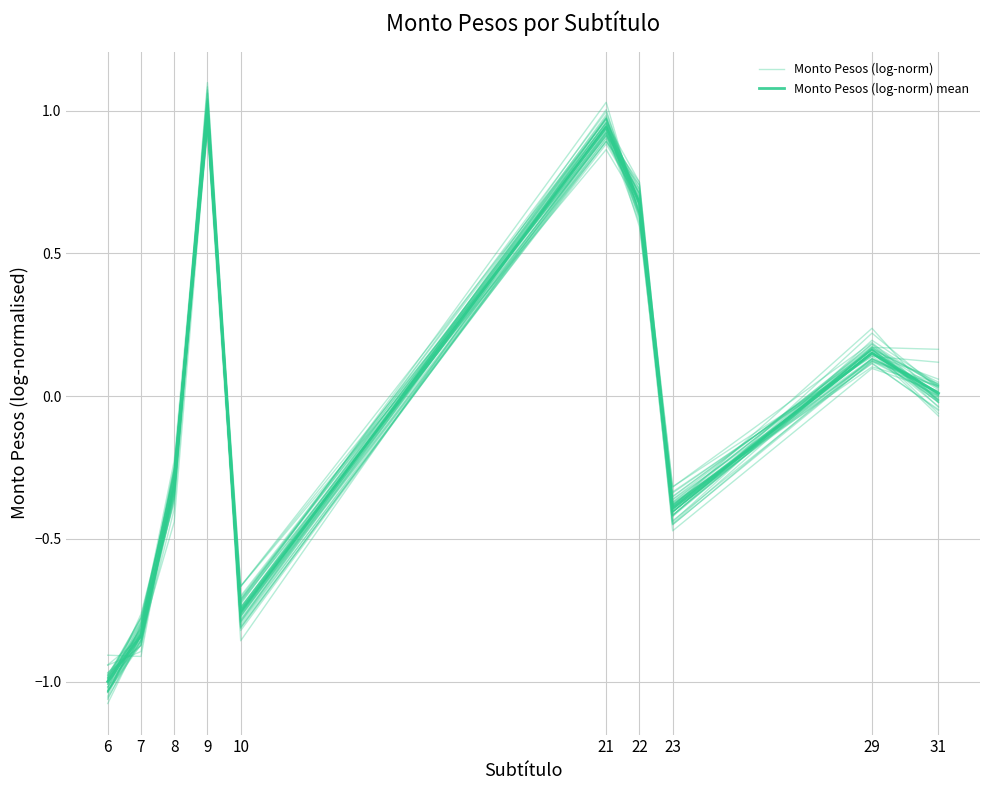

Reading right to left, list all the values displayed in this chart.

Monto Pesos (log-norm): 31=0.0	29=0.1	23=-0.4	22=0.7	21=0.9	10=-0.8	9=1.1	8=-0.3	7=-0.8	6=-1.0
Monto Pesos (log-norm) mean: 31=0.0	29=0.2	23=-0.4	22=0.7	21=0.9	10=-0.8	9=1.0	8=-0.3	7=-0.8	6=-1.0